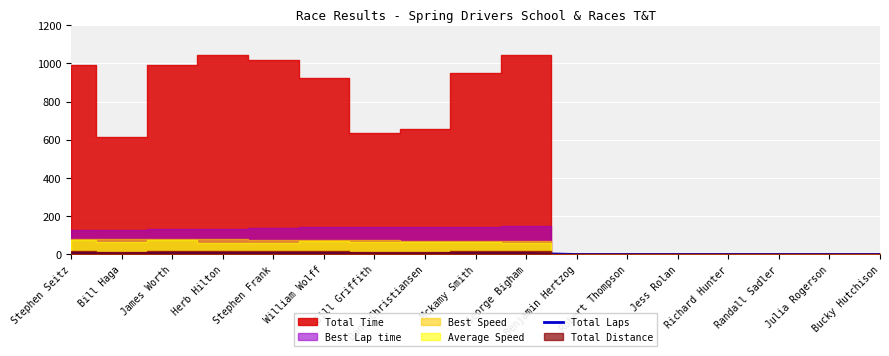

Between Dane Christiansen and Benjamin Hertzog, which is larger?

Dane Christiansen